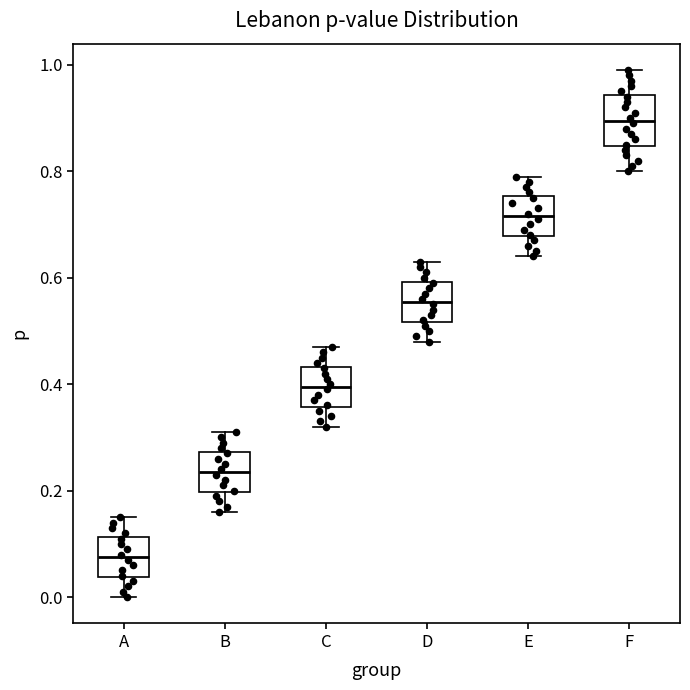

Reading left to right, read every box against the y-axis: the position of its median line, the range the box covers, and the ends of its whiskers. The values are not printed on the chart, so give them approximately, as read against the axis.

A: median 0.08, box 0.04 to 0.12, whiskers 0.00 to 0.16
B: median 0.24, box 0.20 to 0.28, whiskers 0.16 to 0.32
C: median 0.40, box 0.36 to 0.44, whiskers 0.32 to 0.48
D: median 0.56, box 0.52 to 0.60, whiskers 0.48 to 0.64
E: median 0.72, box 0.68 to 0.76, whiskers 0.64 to 0.80
F: median 0.90, box 0.84 to 0.94, whiskers 0.80 to 1.00